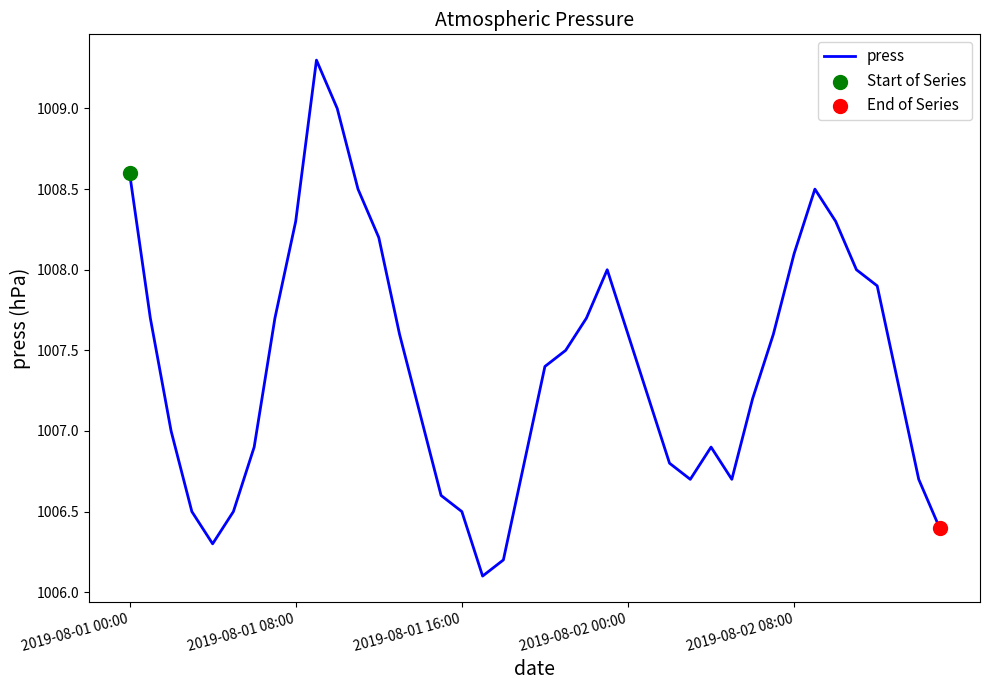

What is the maximum value shown in the chart?

1009.3